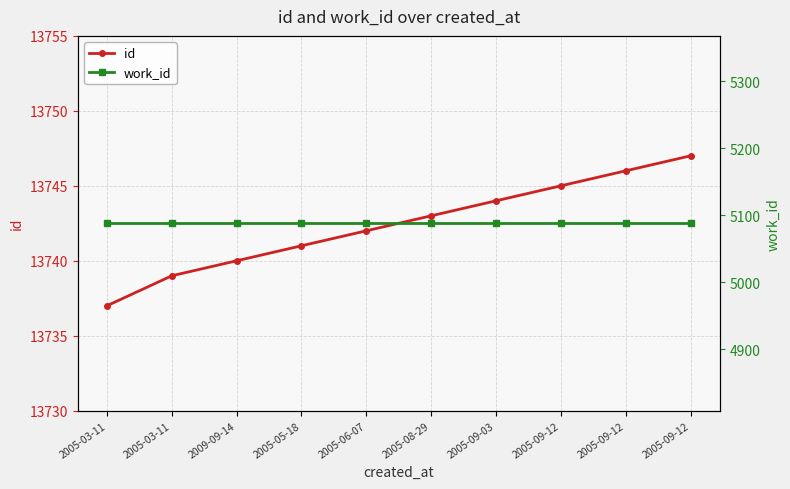

Is it true that work_id equals 5088 at 2005-05-18?

True